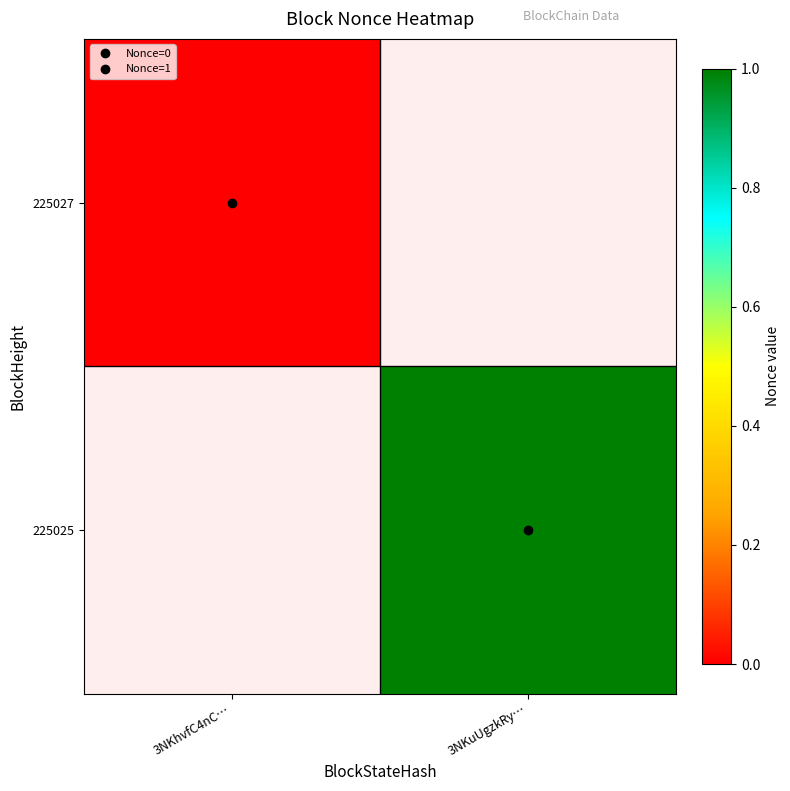

How many positive values does the 225025 series have?

1